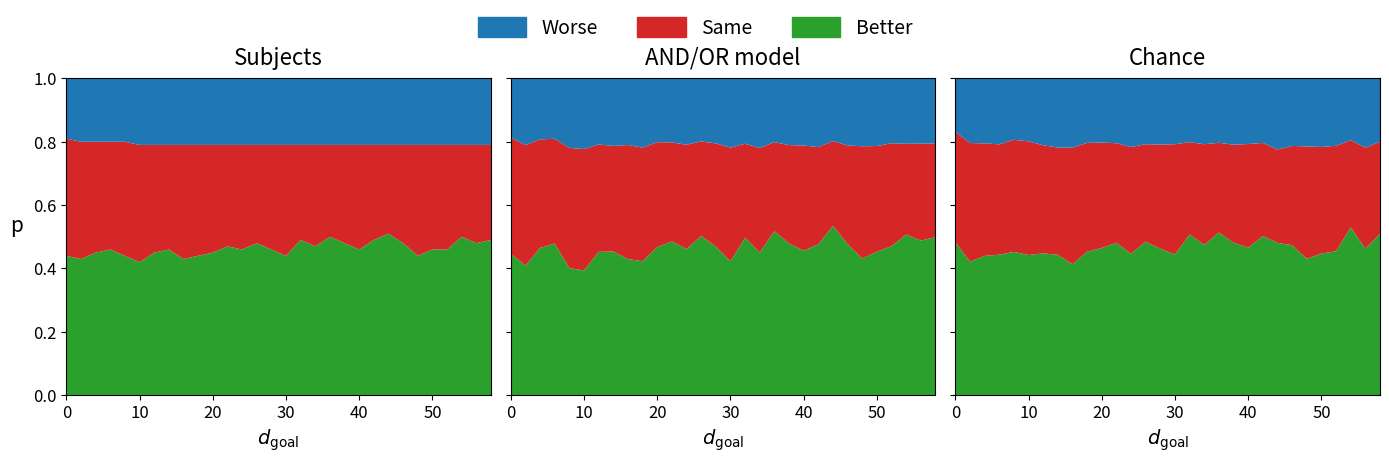

Reading right to left, transcribe all the data shown in this chart.

Better: 0.5	0.5	0.5	0.5	0.5	0.4	0.5	0.5	0.5	0.5	0.5	0.5	0.5	0.5	0.4	0.5	0.5	0.5	0.5	0.5	0.4	0.4	0.5	0.5	0.4	0.4	0.5	0.5	0.4	0.4
Same: 0.3	0.3	0.3	0.3	0.3	0.3	0.3	0.3	0.3	0.3	0.3	0.3	0.3	0.3	0.3	0.3	0.3	0.3	0.3	0.3	0.3	0.4	0.3	0.3	0.4	0.4	0.3	0.3	0.4	0.4
Worse: 0.2	0.2	0.2	0.2	0.2	0.2	0.2	0.2	0.2	0.2	0.2	0.2	0.2	0.2	0.2	0.2	0.2	0.2	0.2	0.2	0.2	0.2	0.2	0.2	0.2	0.2	0.2	0.2	0.2	0.2